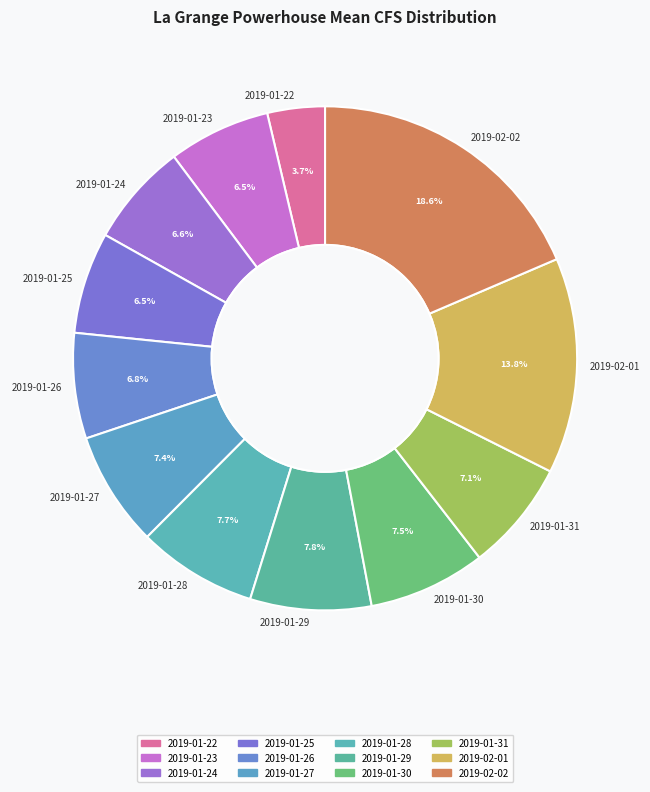

Which slice is the largest?

2019-02-02